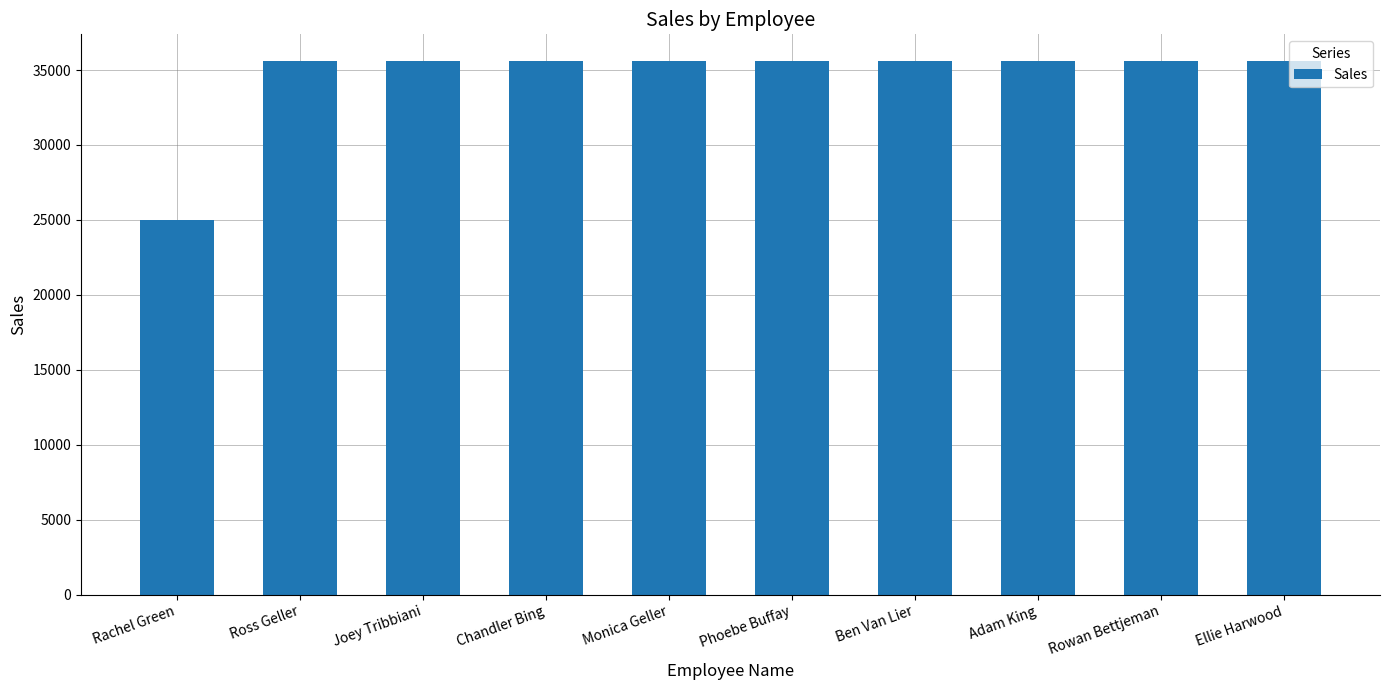

What value does the data have at Phoebe Buffay?

35600